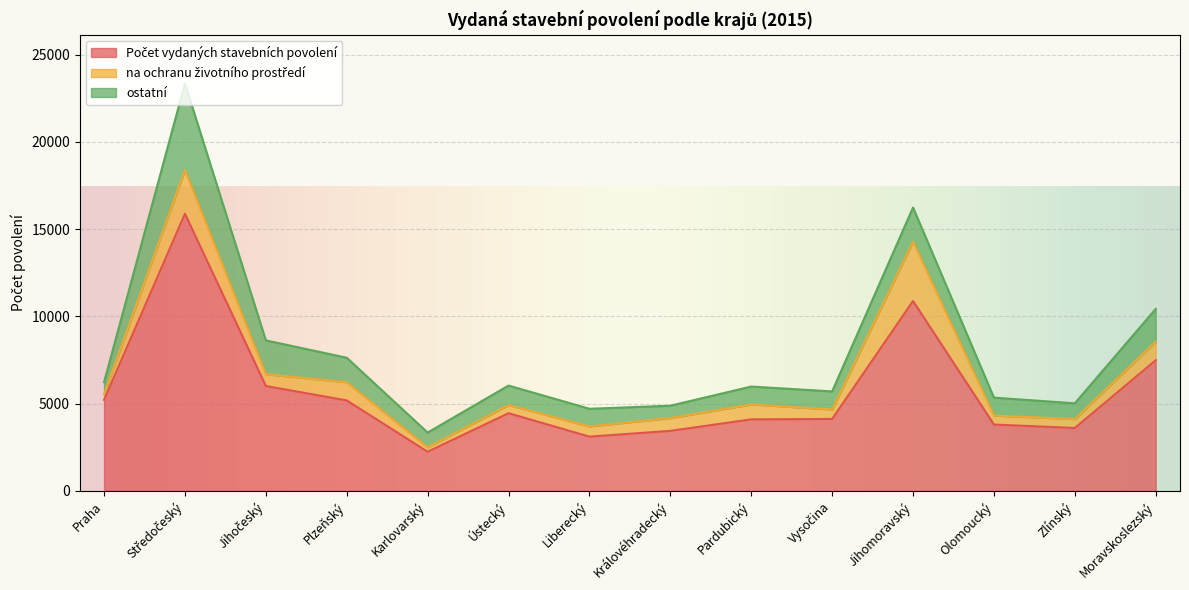

How many distinct data groups are displayed?

3